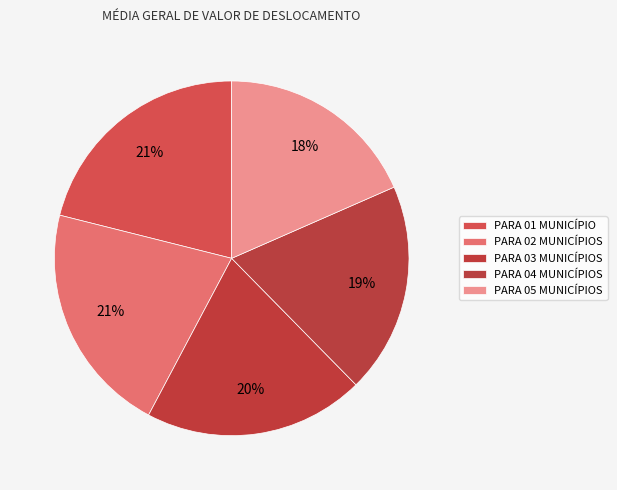

To the nearest percent, what is the average slice percentage?

20%